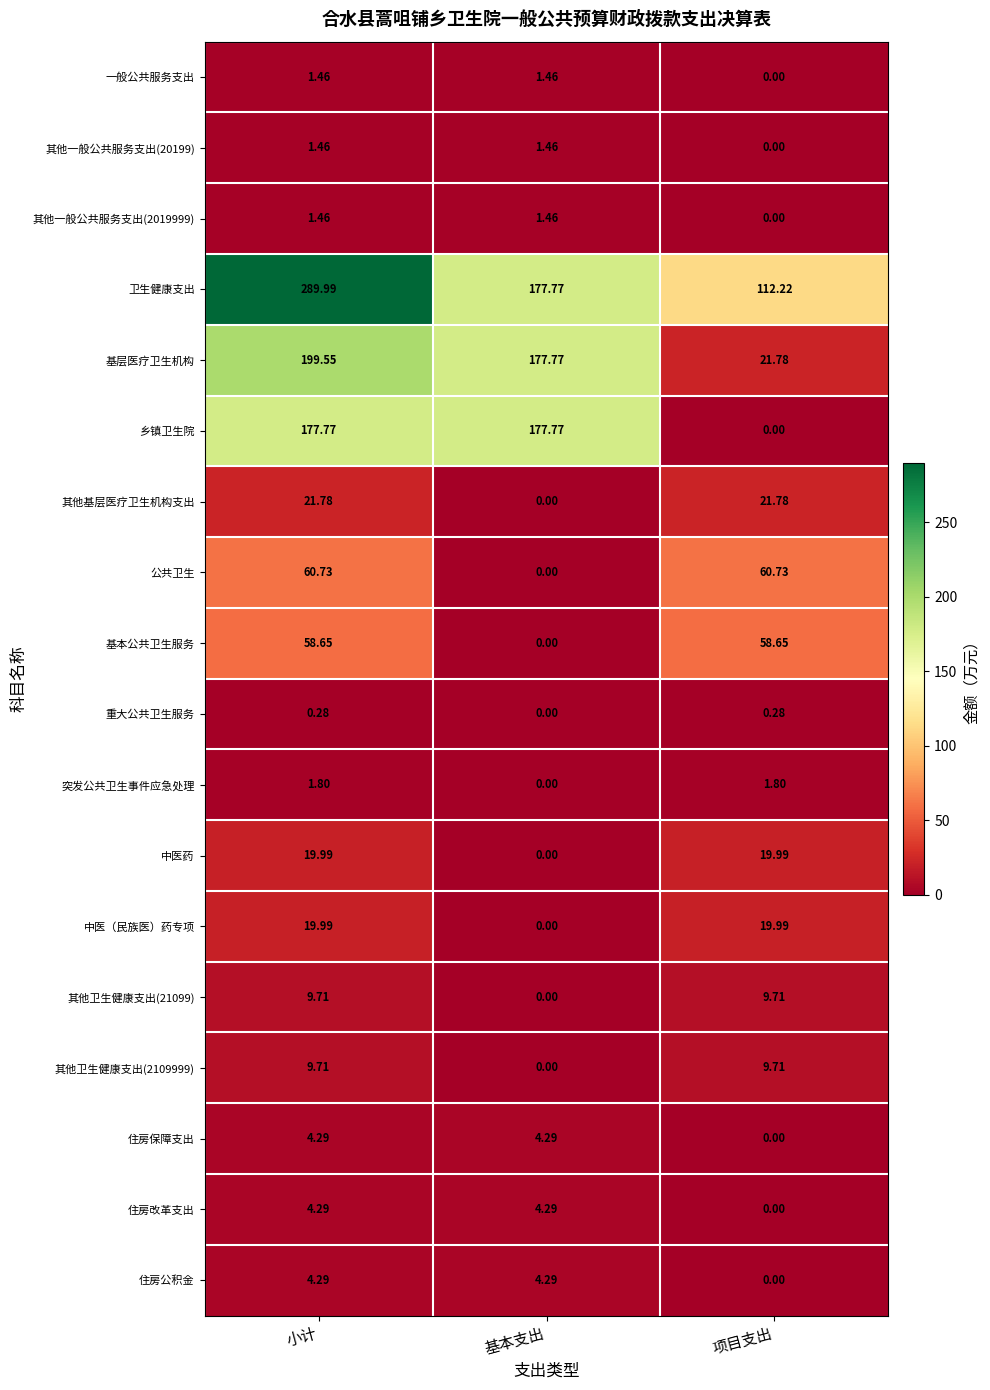

At which label is 其他一般公共服务支出(2019999) closest to 0?

项目支出